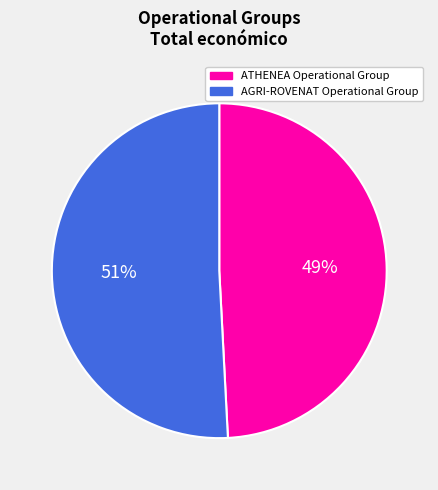

Does AGRI-ROVENAT Operational Group represent more than half of the total?

Yes